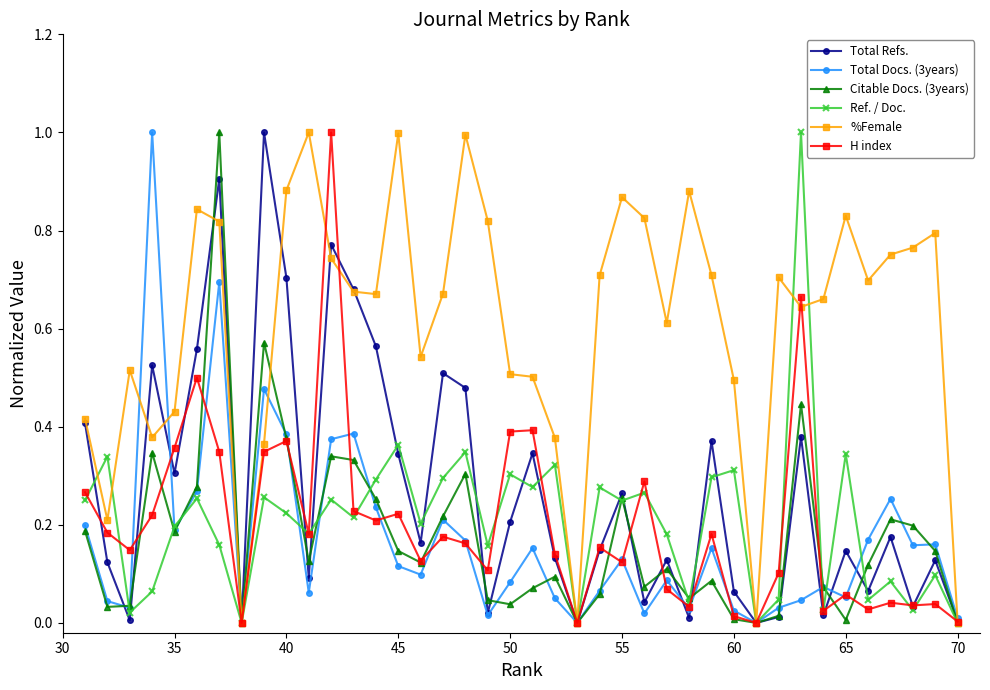

Which series has the largest total across all categories?

%Female